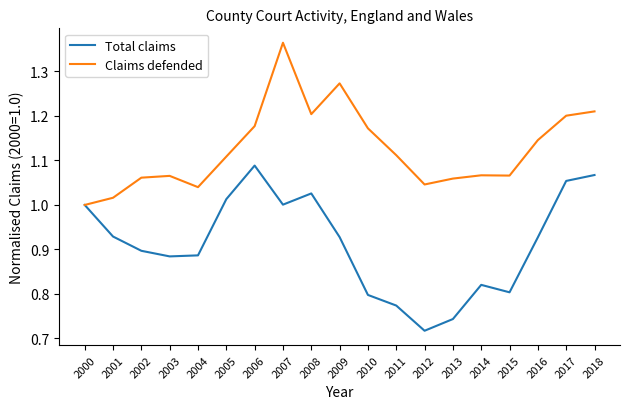

Rank the series by their maximum value, from lowest to highest.

Total claims, Claims defended